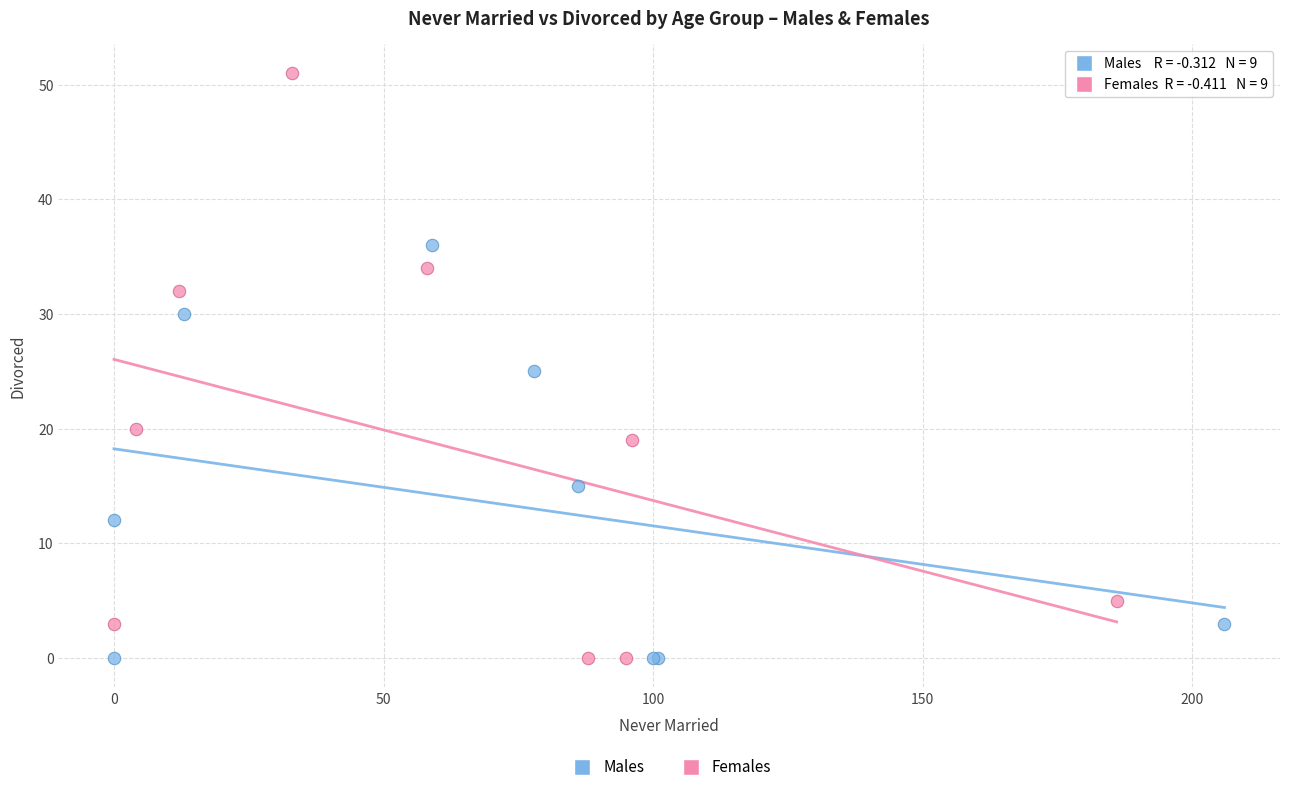

Which series has the largest Y range (max minus min)?

Females